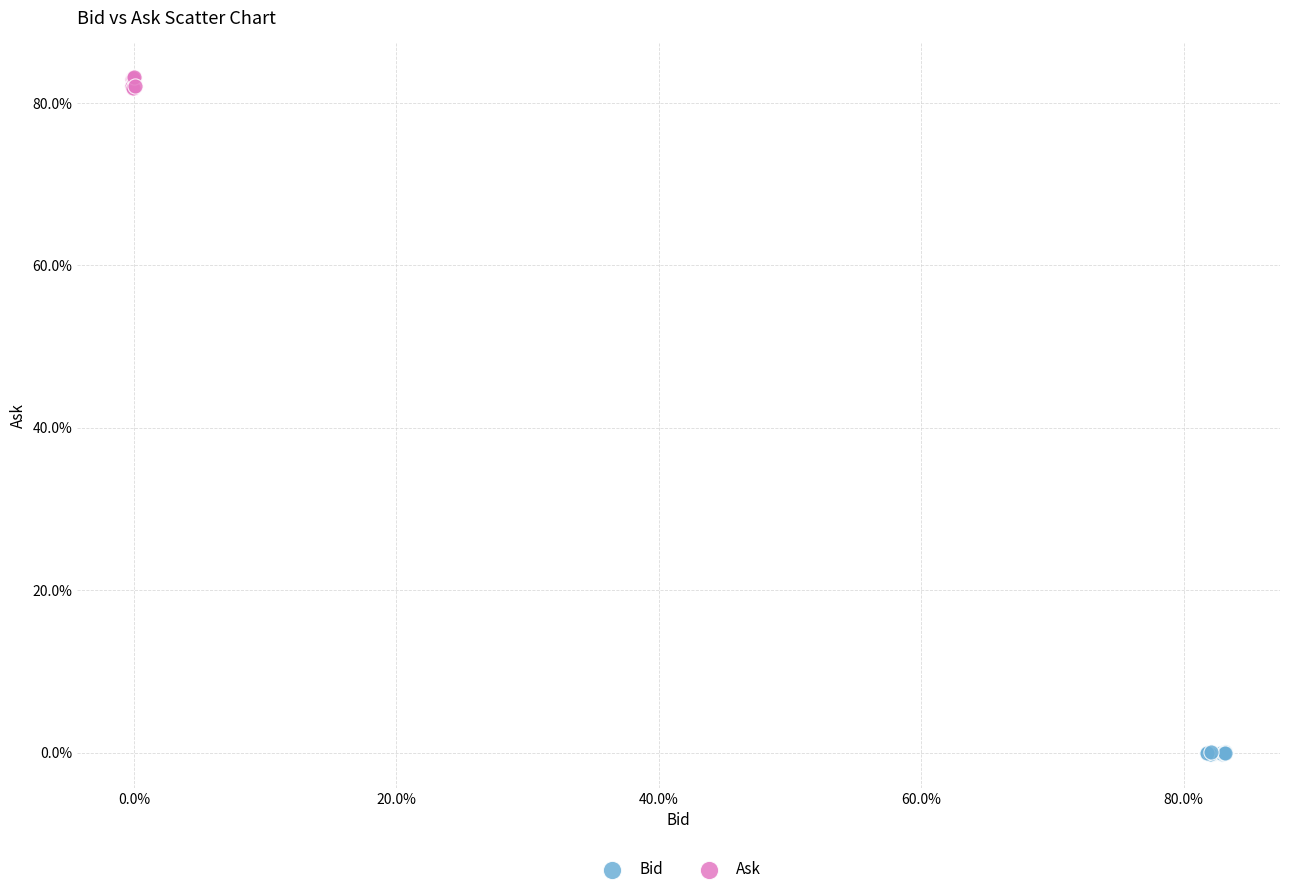

Which series contains the lowest Y value?

Bid